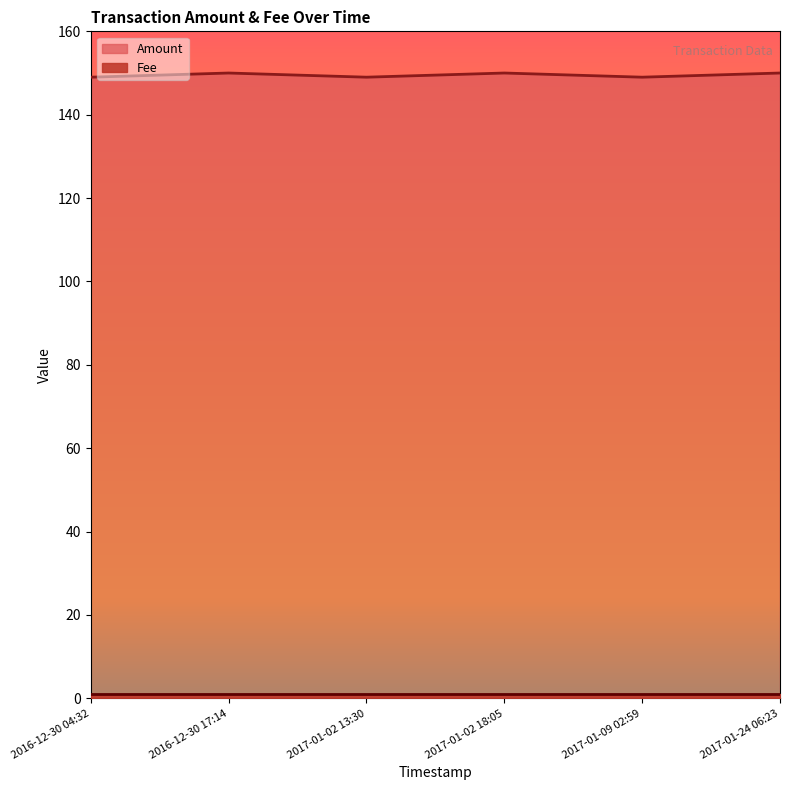

How many interior local peaks (higher than both neighbors) does the data have?

2